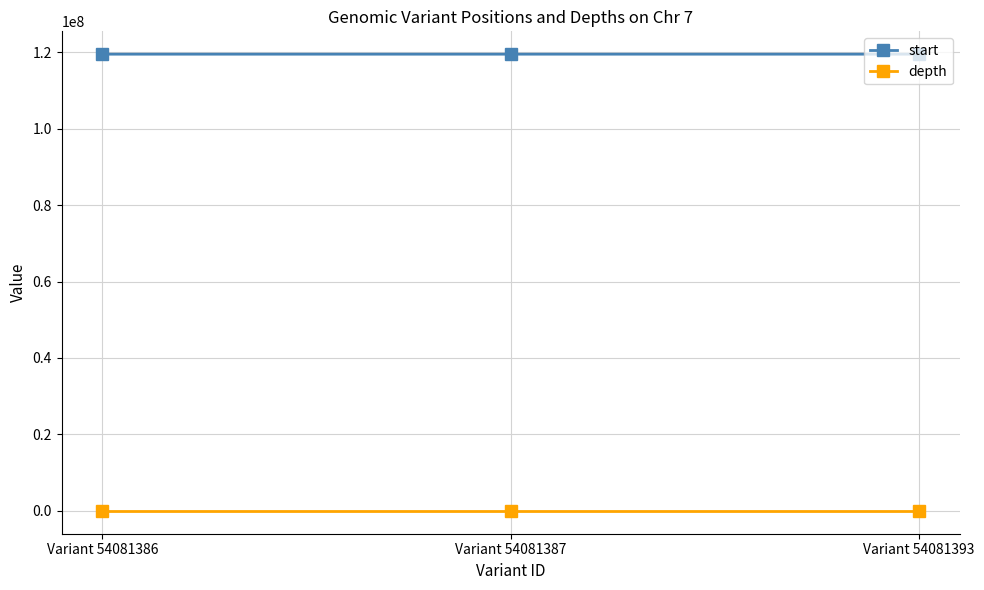

Read the depth value at Variant 54081386, to the nearest 5.

20